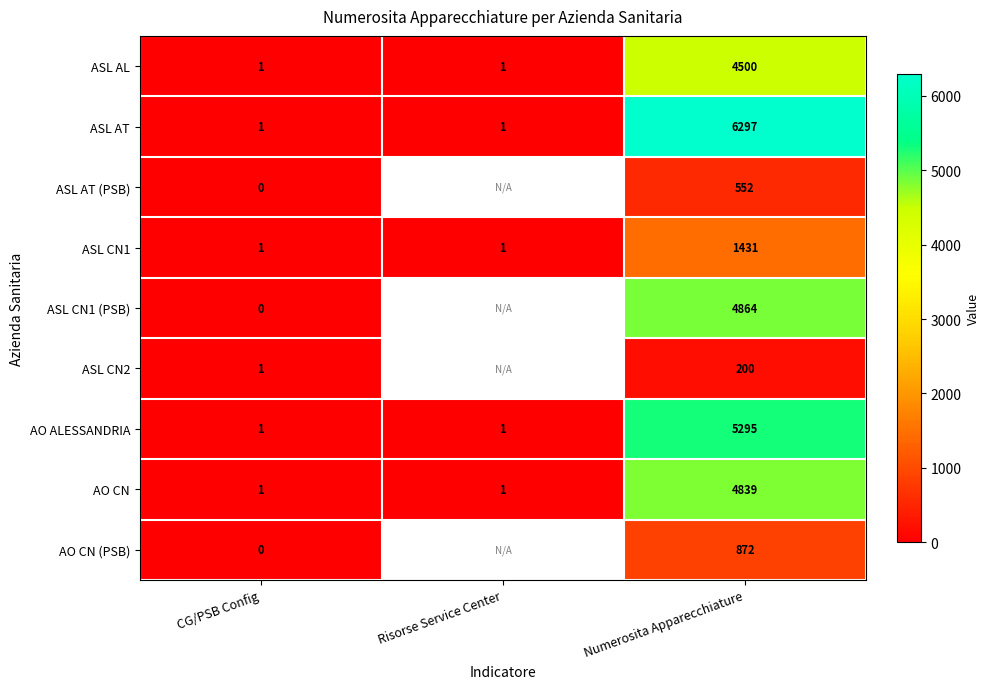

Count the number of categories in the chart.

3